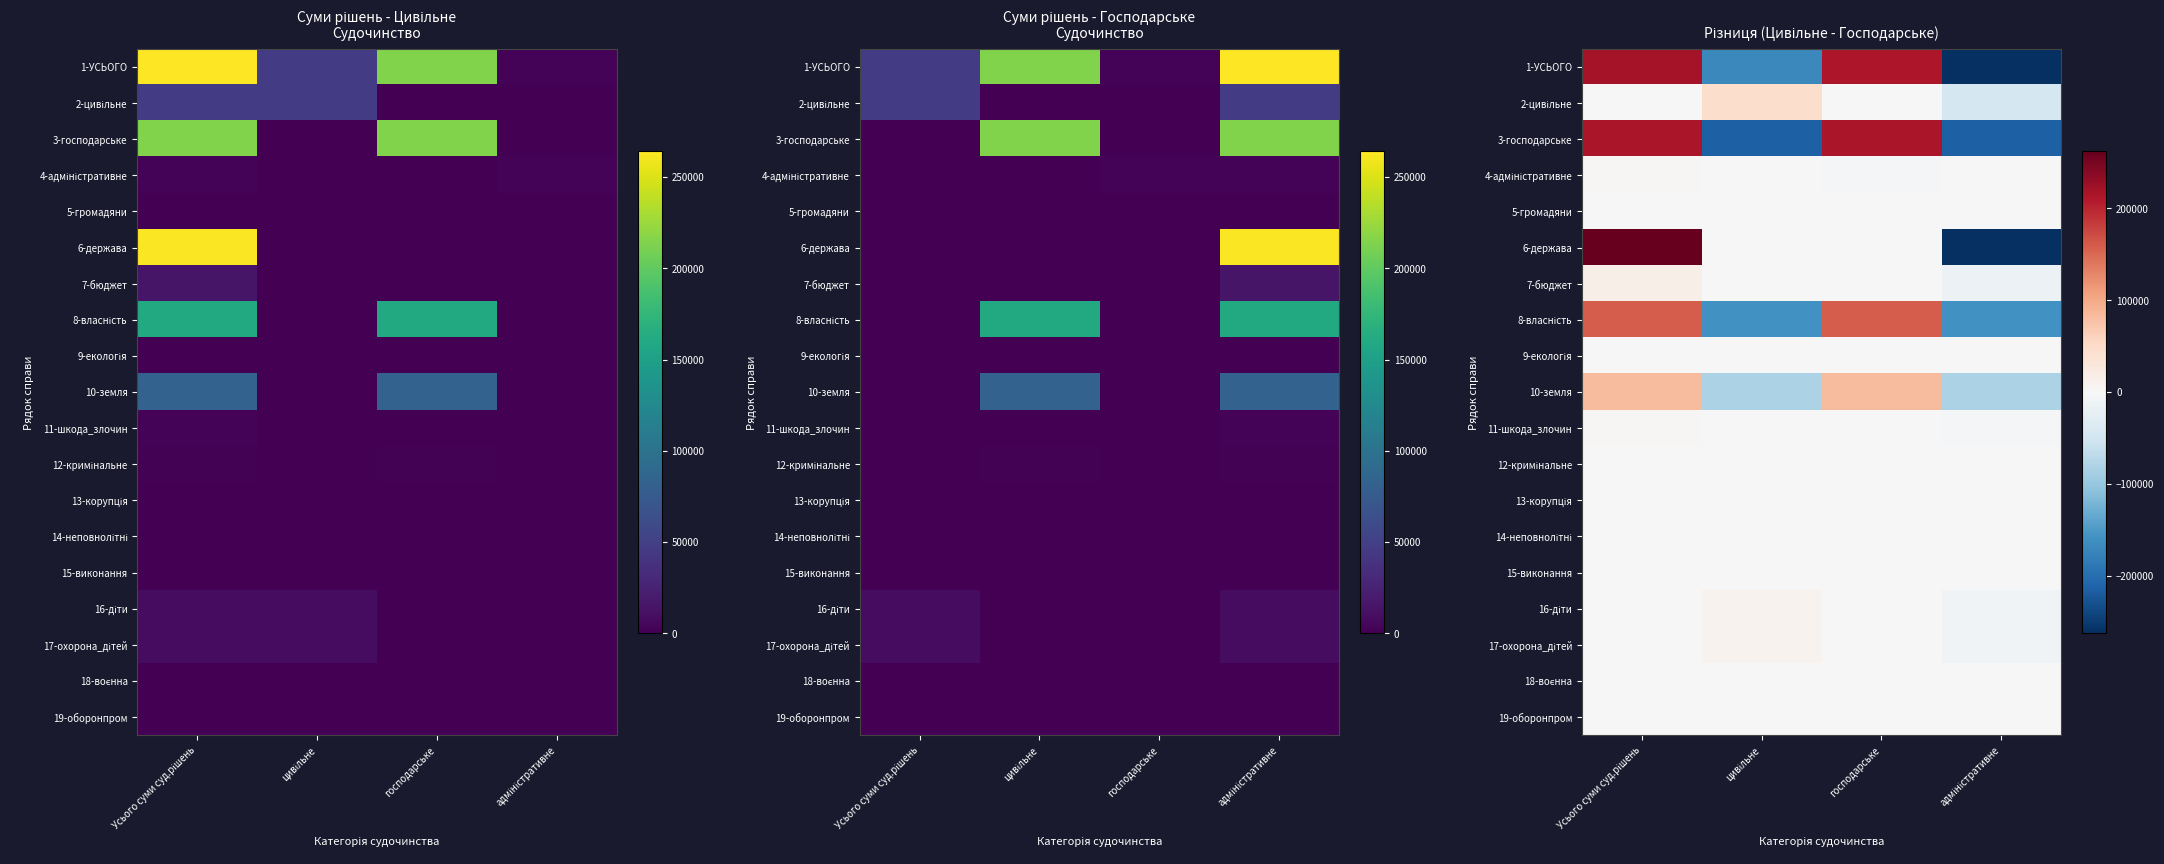

At which label does 13-корупція first exceed 0?

Усього суми суд.рішень